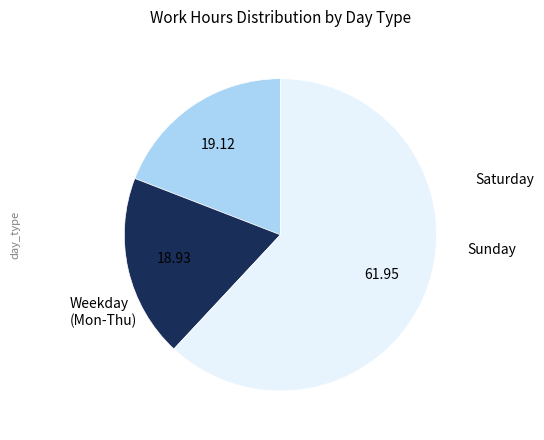

Does any single category account for the majority?

Yes